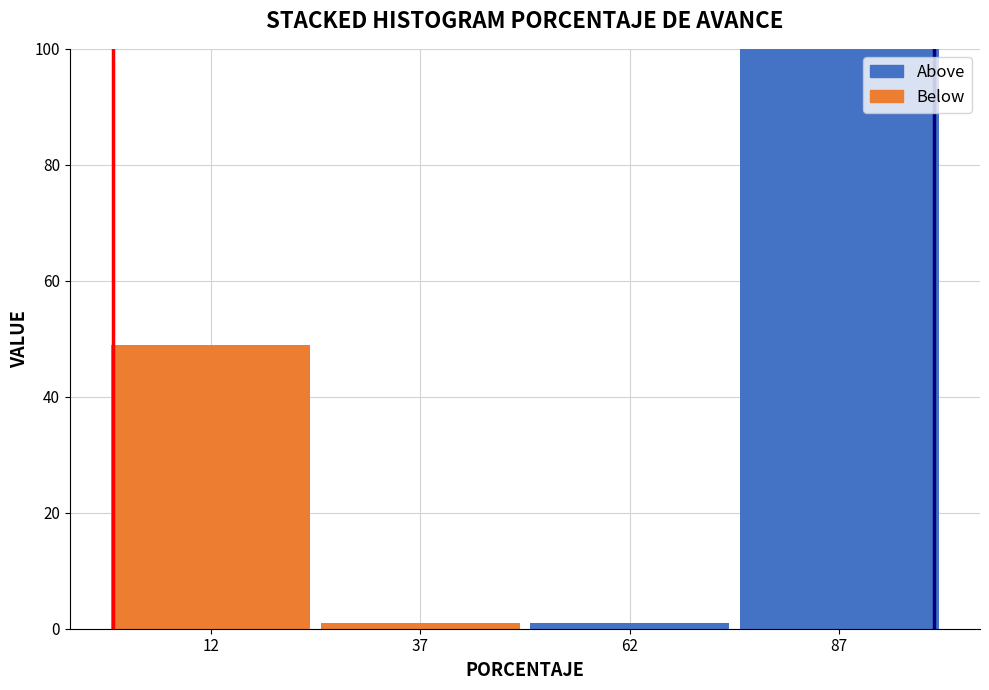

What is the total height of the stacked bar covering 0 to 25 on the x-axis? The values are not printed on the chart, so give them approximately, as read against the axis.

50